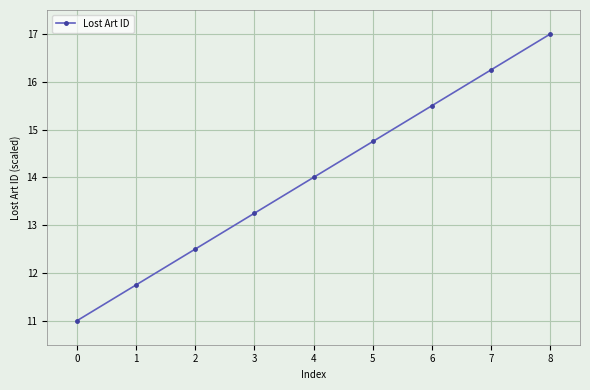

Read the value at 1.

11.8